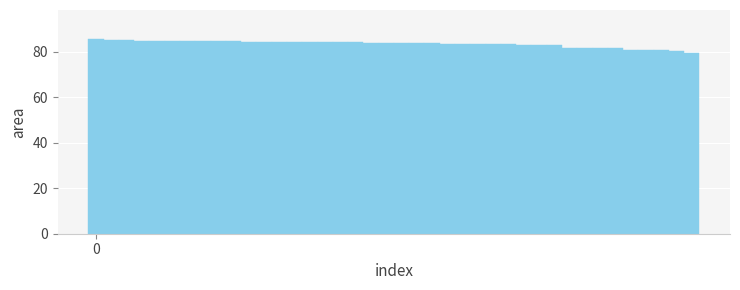

What is the minimum value shown in the chart?

79.6